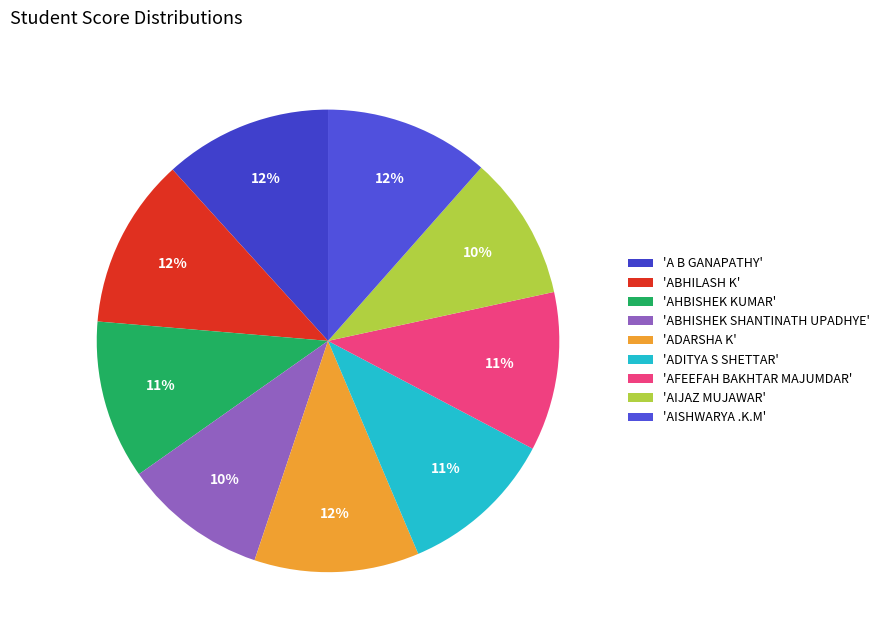

Count the number of slices in the pie.

9